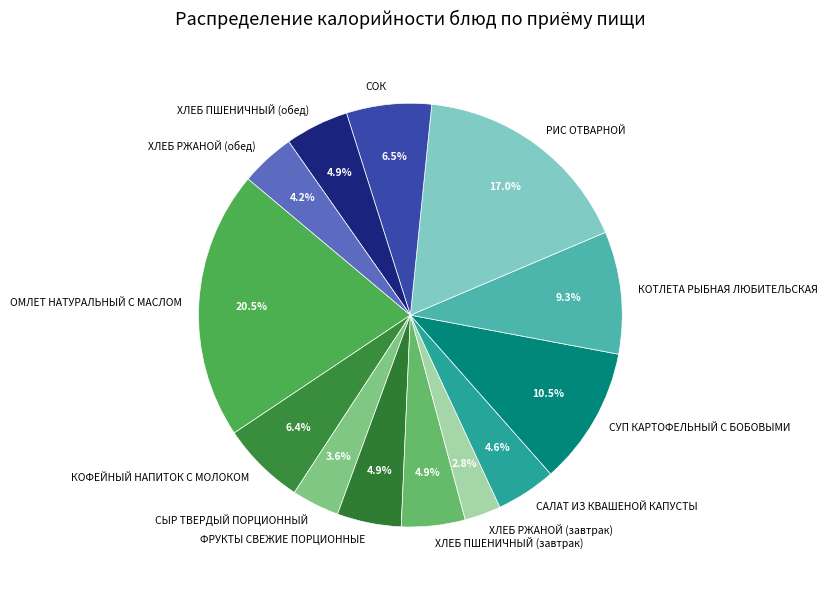

Does ХЛЕБ ПШЕНИЧНЫЙ (завтрак) represent more than half of the total?

No